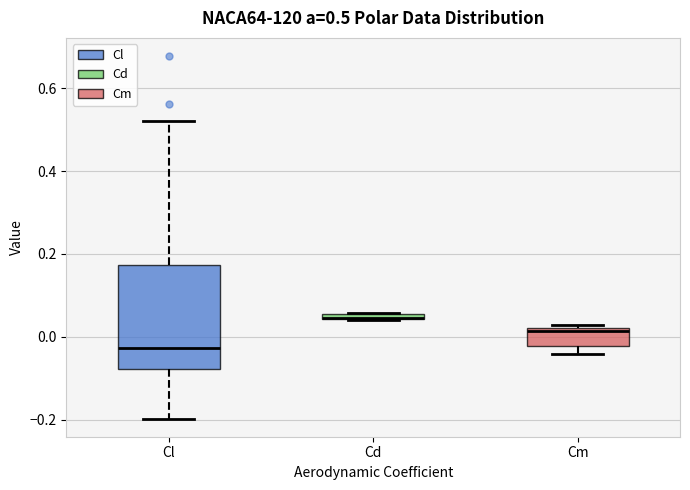

Comparing the boxes themselves (not the whiskers), which one is the tallest?

Cl